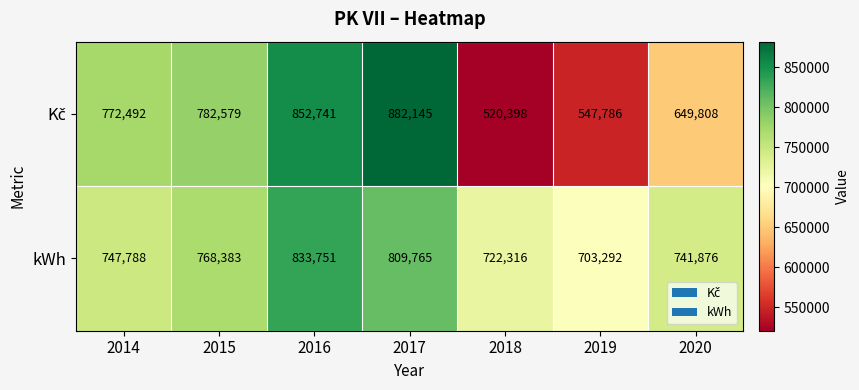

The kWh series shows 833751 at 2016. True or false?

True